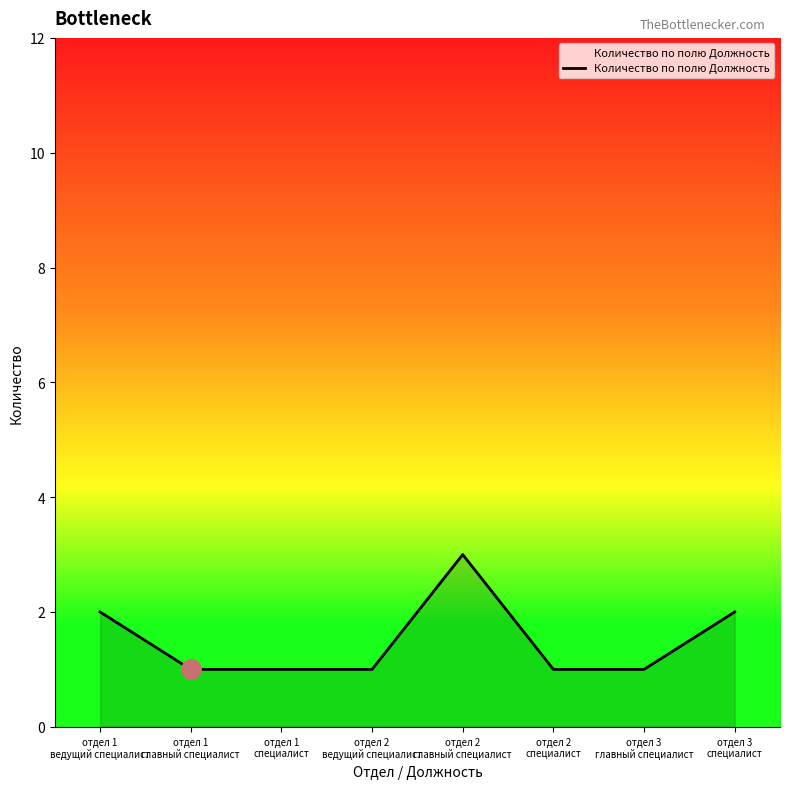

Reading left to right, what are all the values shown in this chart?

2	1	1	1	3	1	1	2